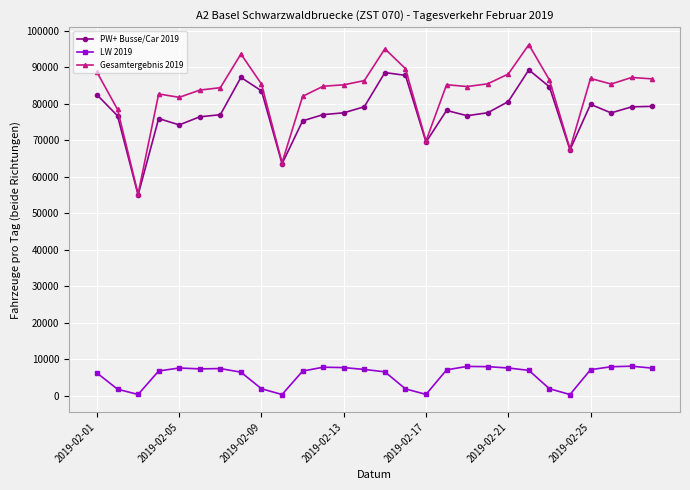

How many values in the LW 2019 series are below 7050?

14